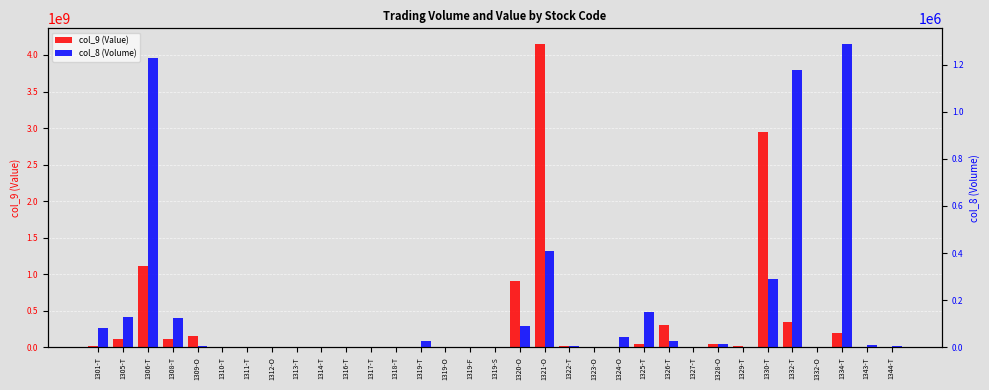

Are the bars horizontal?

No